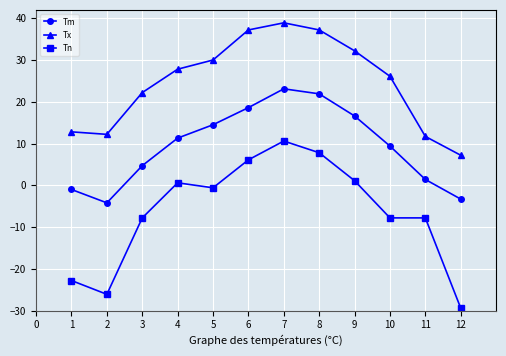

True or false: Tn has a value of 6.1 at 6.

True